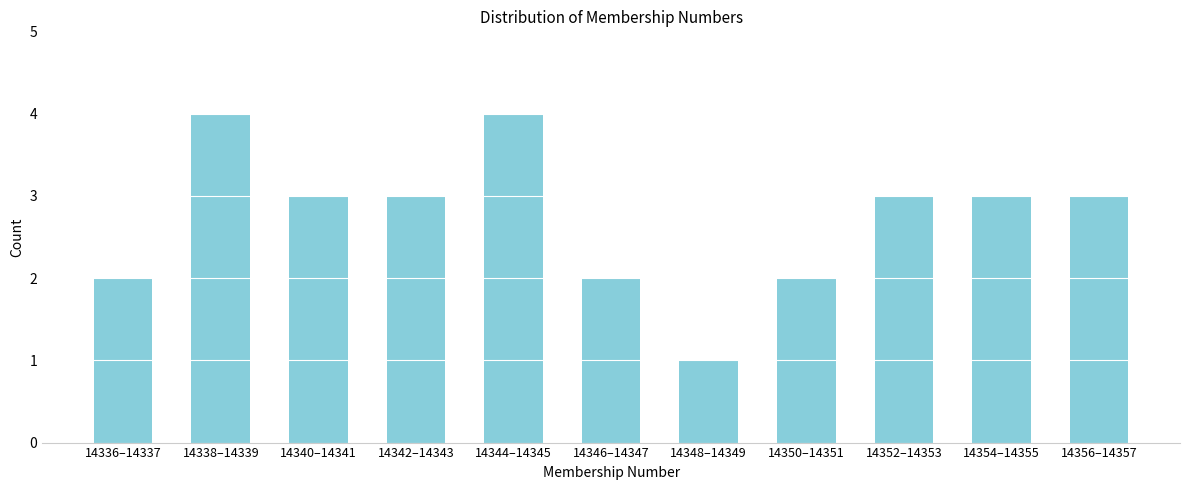

Reading right to left, extract all data points from this chart.

3	3	3	2	1	2	4	3	3	4	2